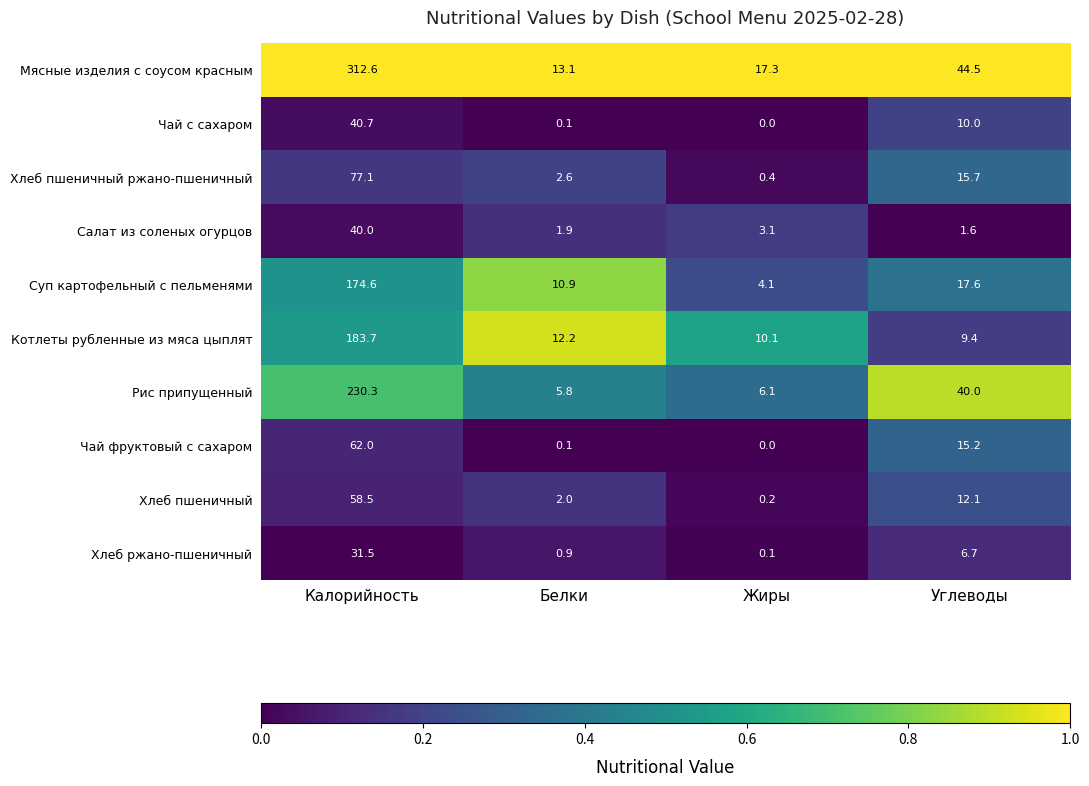

Is it true that Чай с сахаром equals 40.7 at Калорийность?

True